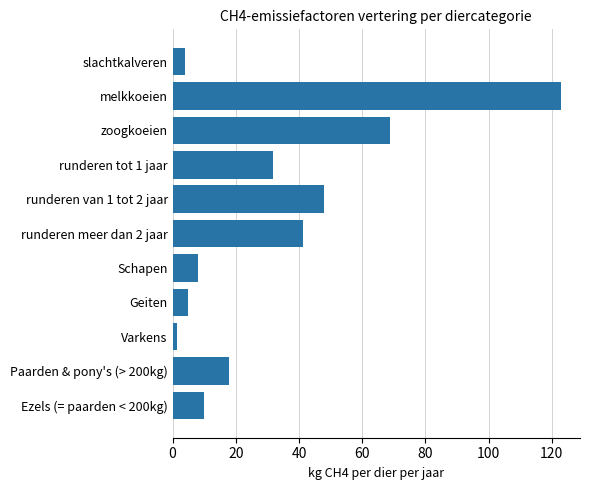

Reading top to bottom, extract all data points from this chart.

slachtkalveren=4.1	melkkoeien=122.8	zoogkoeien=68.9	runderen tot 1 jaar=31.9	runderen van 1 tot 2 jaar=47.8	runderen meer dan 2 jaar=41.4	Schapen=8.0	Geiten=5.0	Varkens=1.5	Paarden & pony's (> 200kg)=18.0	Ezels (= paarden < 200kg)=10.0